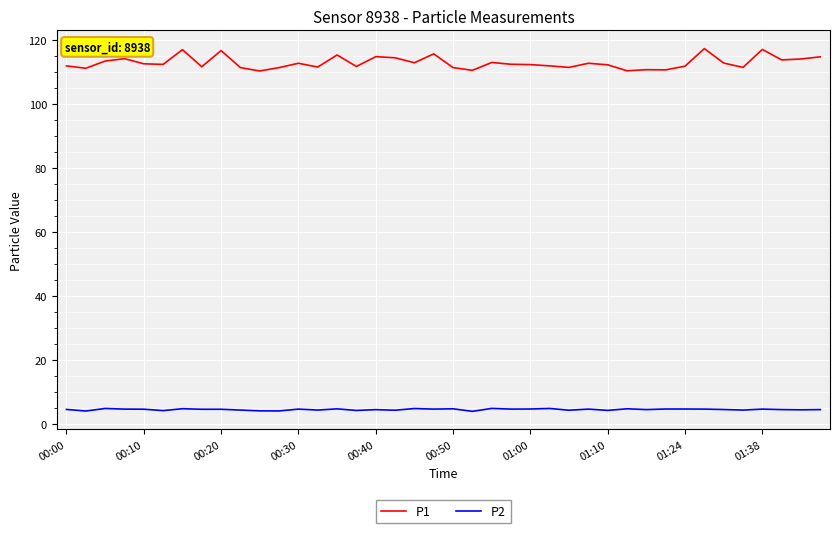

Which series has the largest total across all categories?

P1